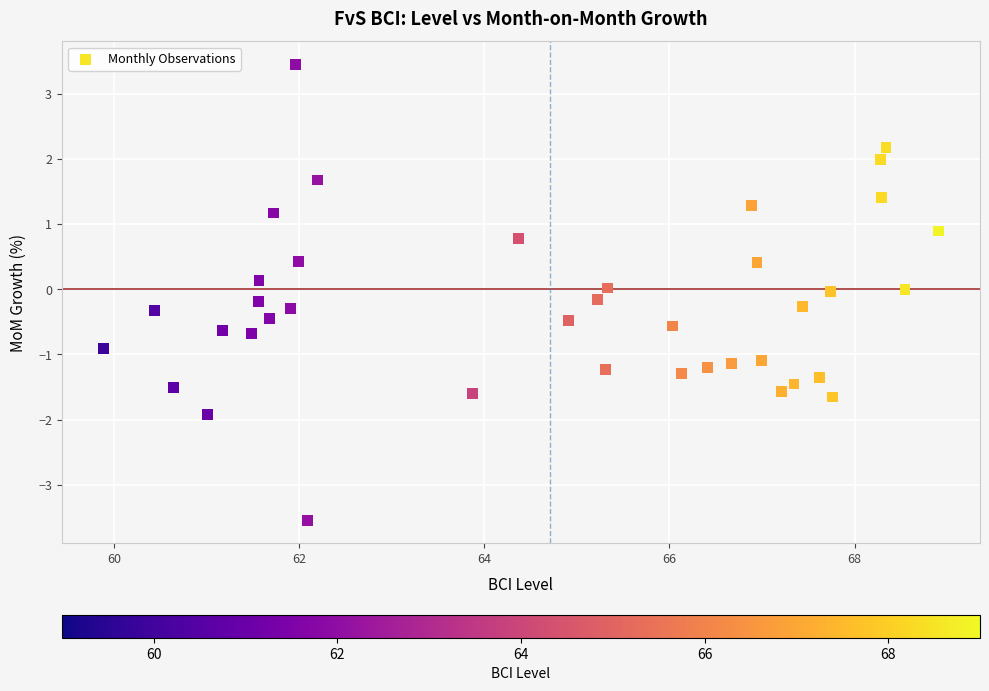

What is the range of Y values (max minus min)?

7.0